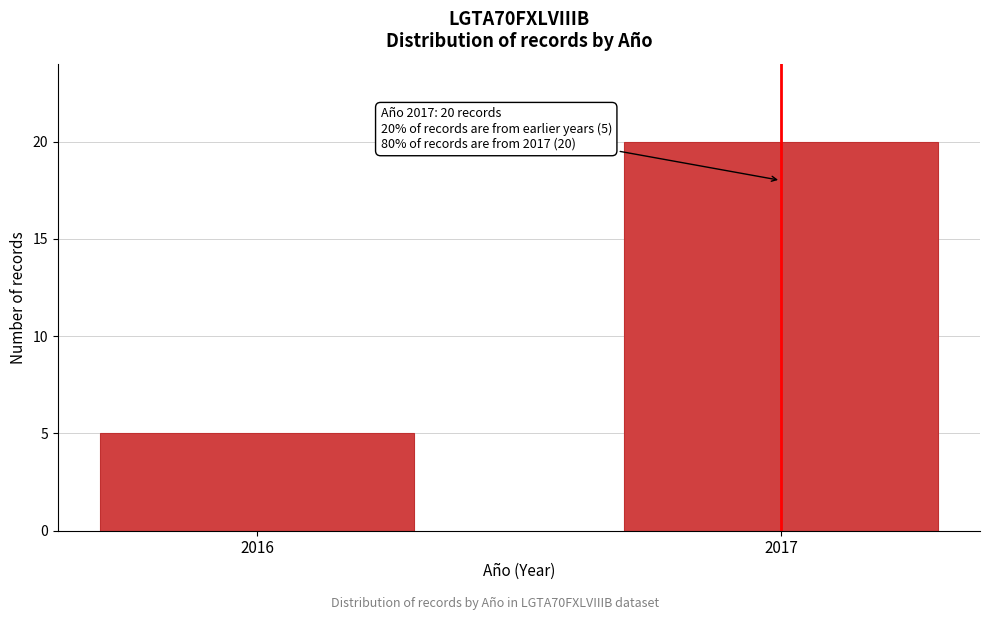

Reading left to right, transcribe all the data shown in this chart.

2016=5	2017=20